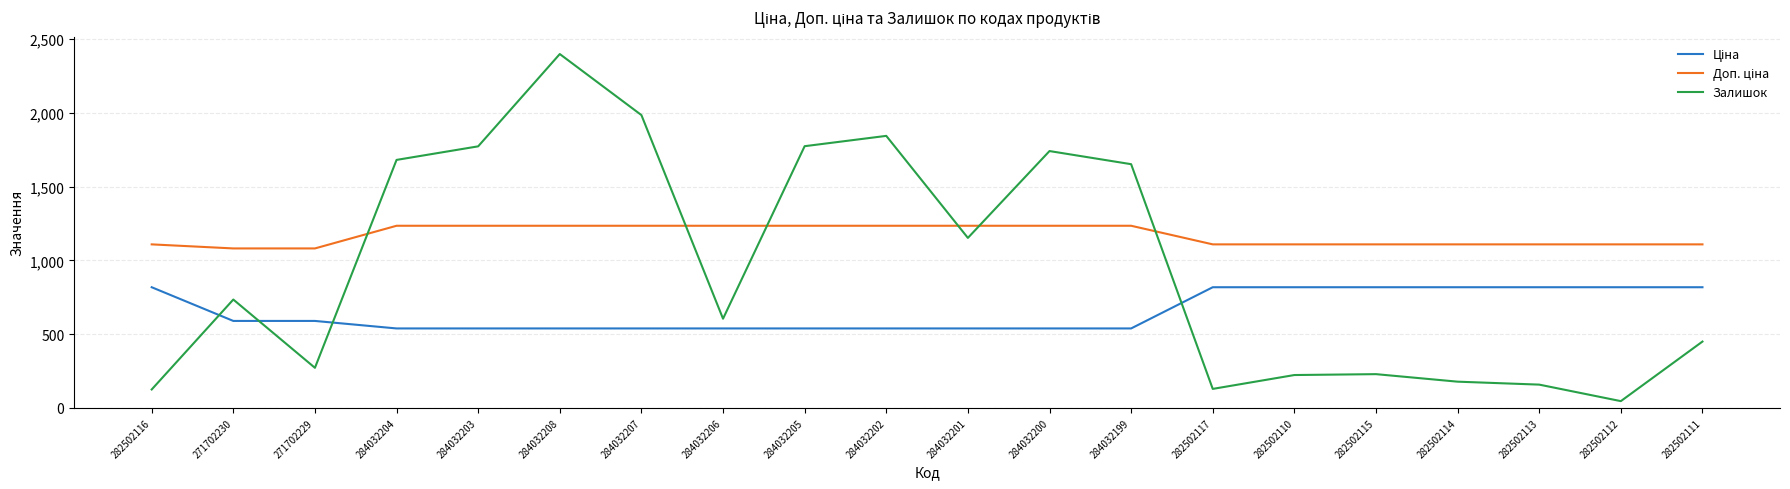

What value does the Залишок series have at 282502110?

223.0